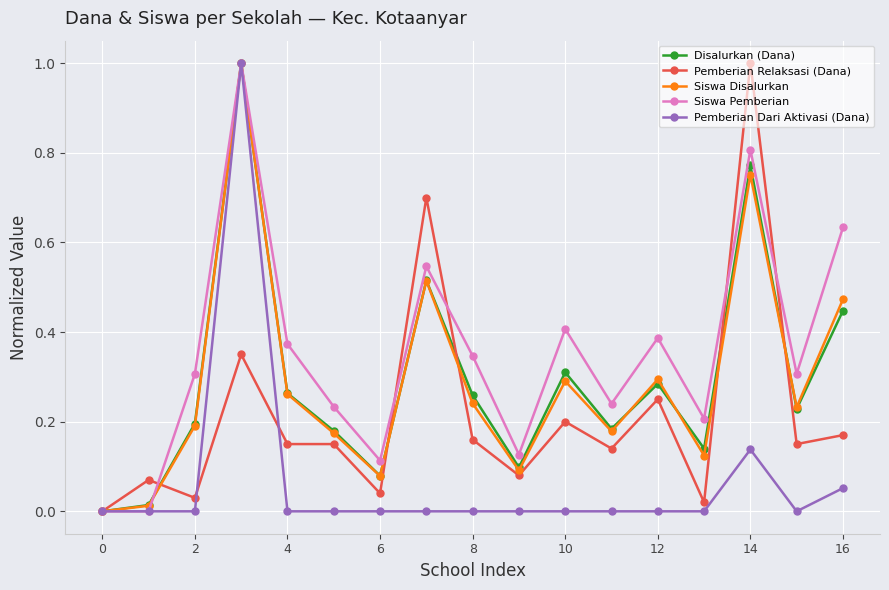

What are all the series names shown in the legend?

Disalurkan (Dana), Pemberian Relaksasi (Dana), Siswa Disalurkan, Siswa Pemberian, Pemberian Dari Aktivasi (Dana)